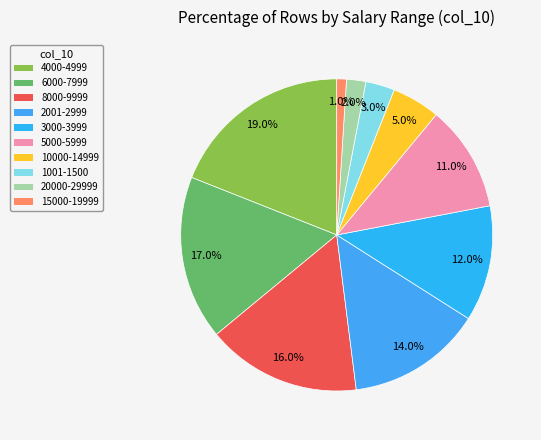

What percentage is the 3000-3999 slice, to the nearest percent?

12%